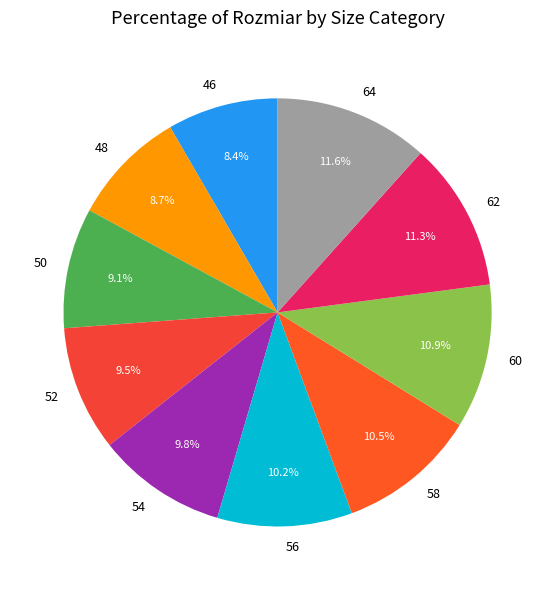

Approximately how many times larger is the value at 54 compared to 52?

1.0